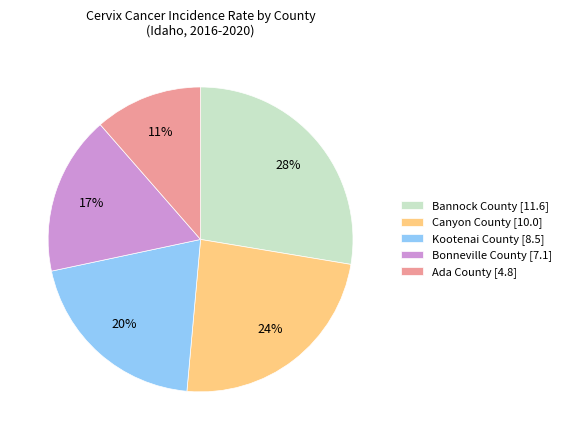

Does Canyon County account for over 50% of the chart?

No